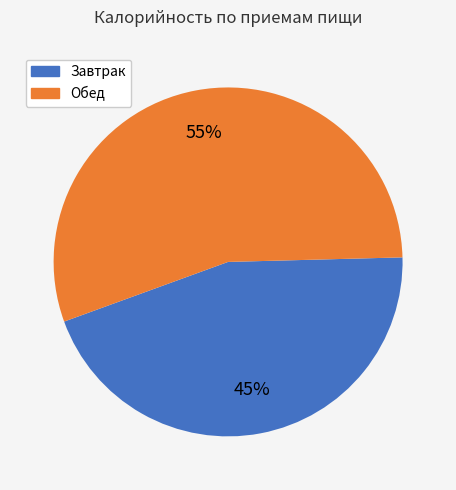

Which slice represents more than half of the pie?

Обед